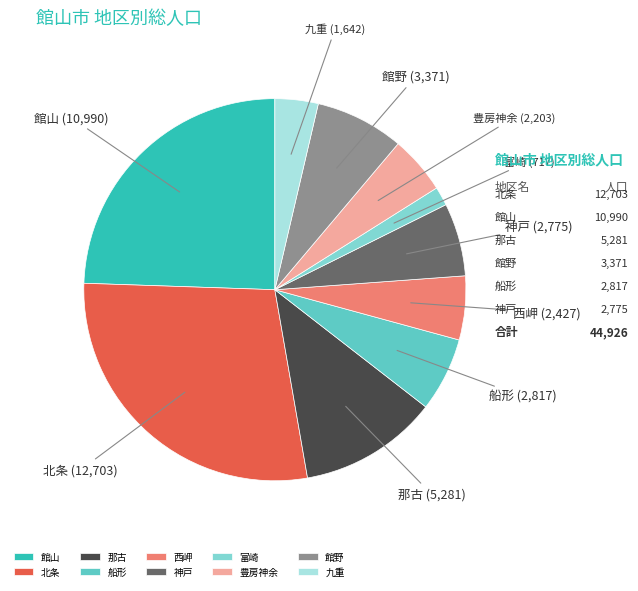

To the nearest percent, what is the combined percentage of 豊房神余 and 館山?

29%